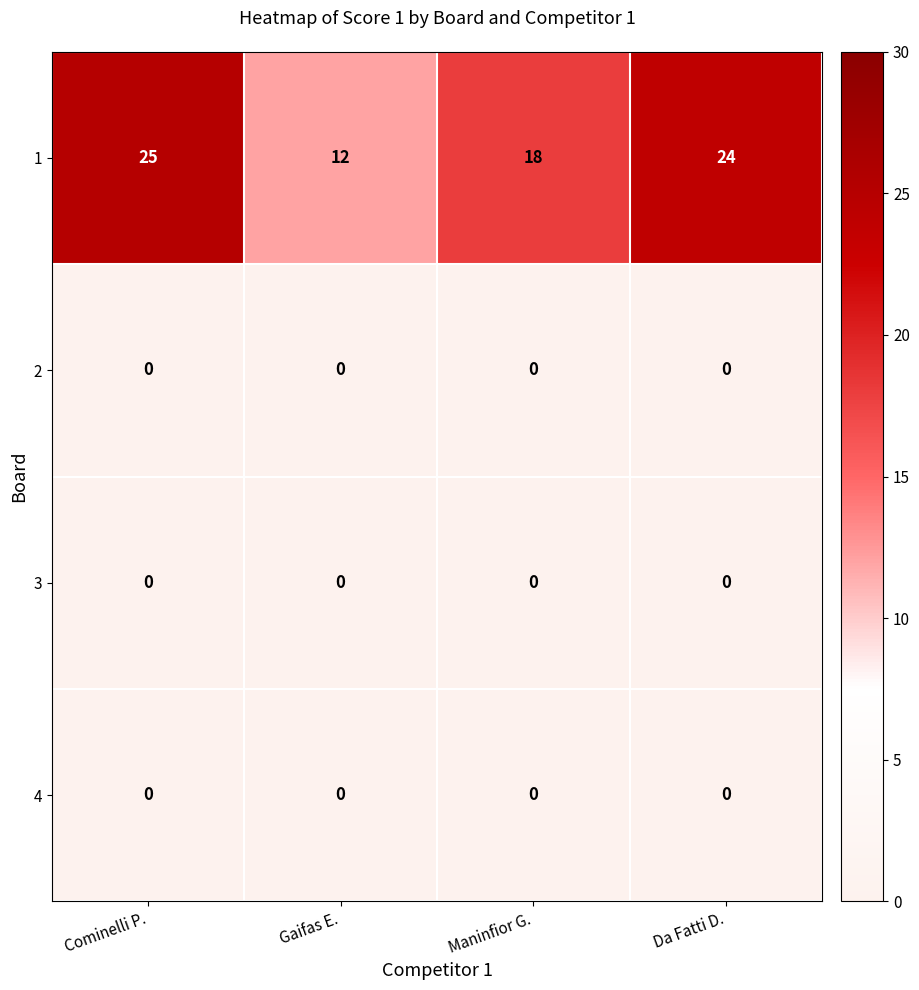

The value of 2 at Maninfior G. is 0. True or false?

True